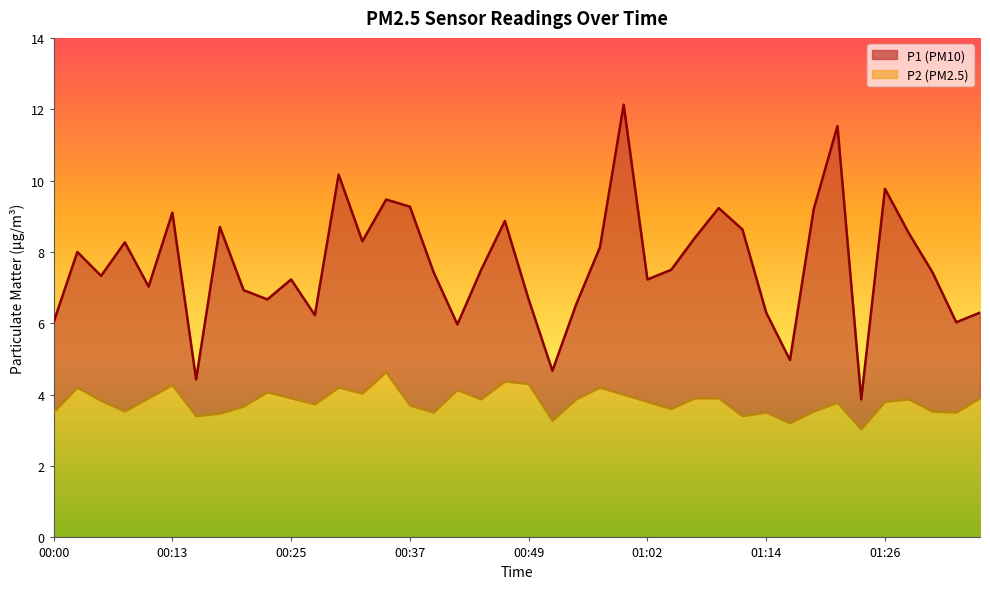

What position from the left is 00:20?

9